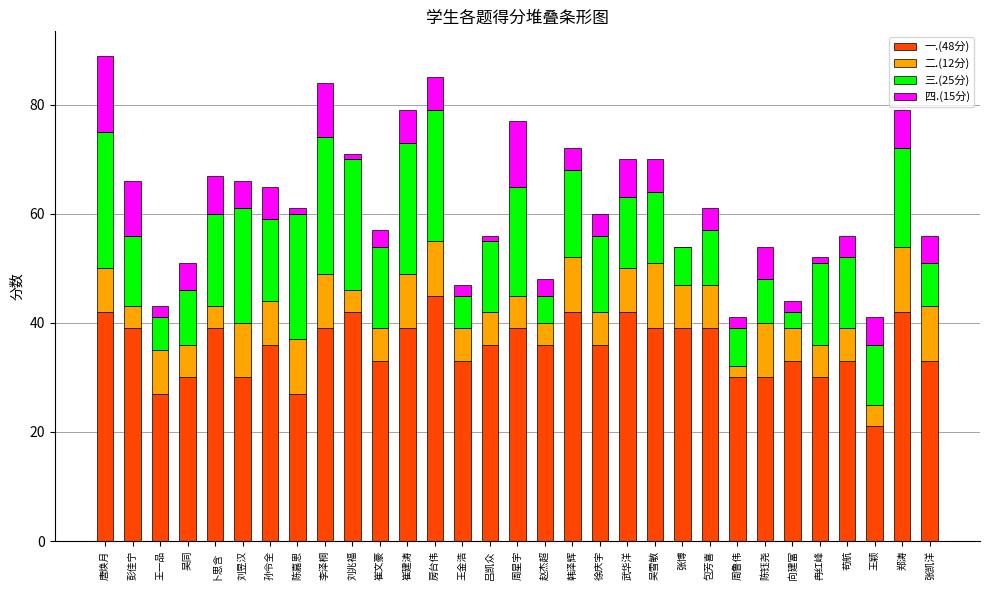

How many series are shown in this chart?

4